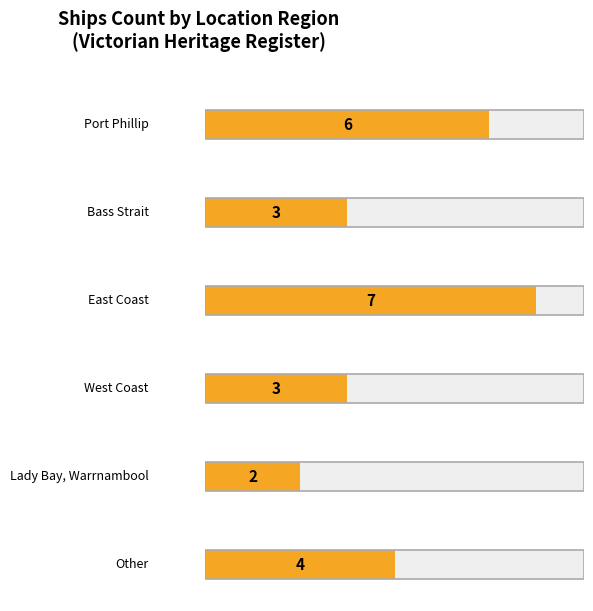

What is the value of the 5th bar from the left?

2